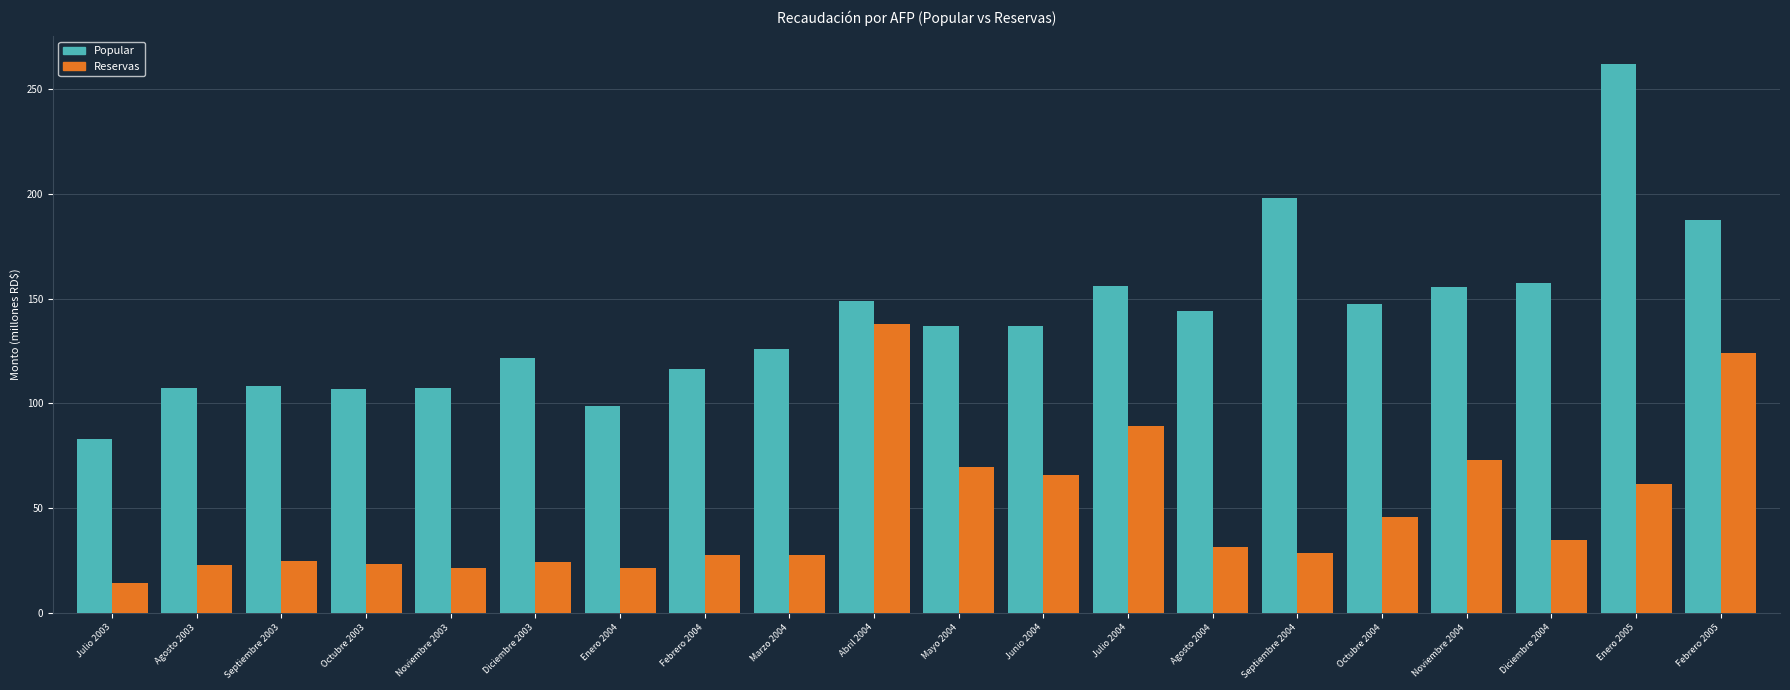

How many series are shown in this chart?

2